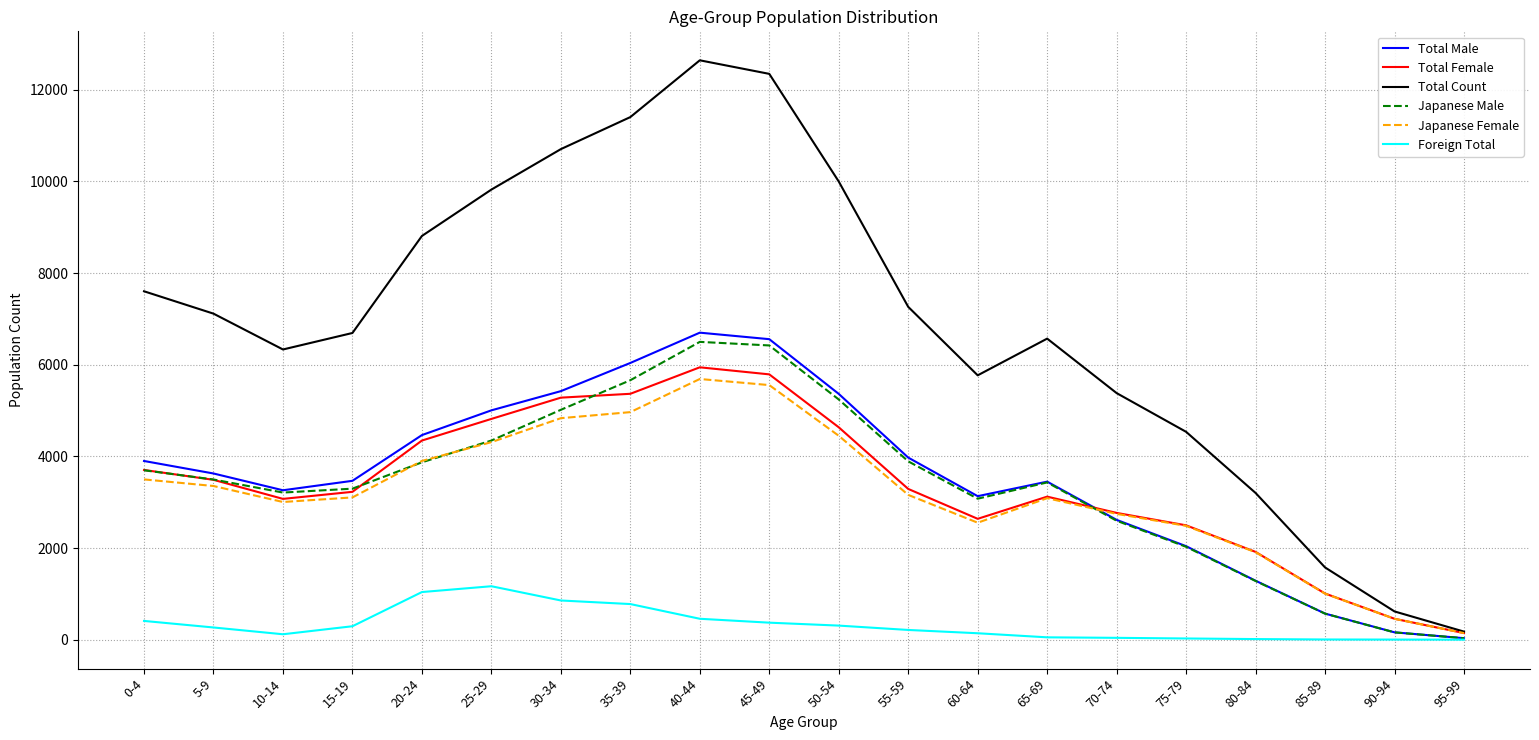

True or false: Japanese Female and Total Male intersect in this chart.

True